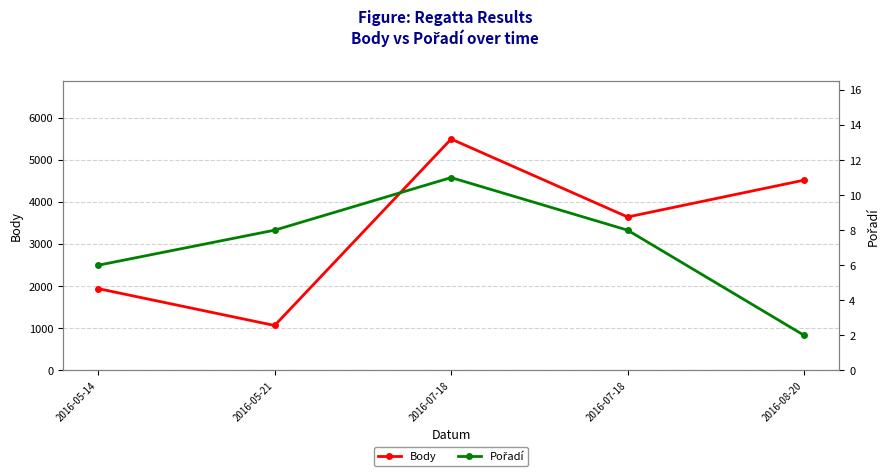

How many values in the Body series exceed 3641?

2